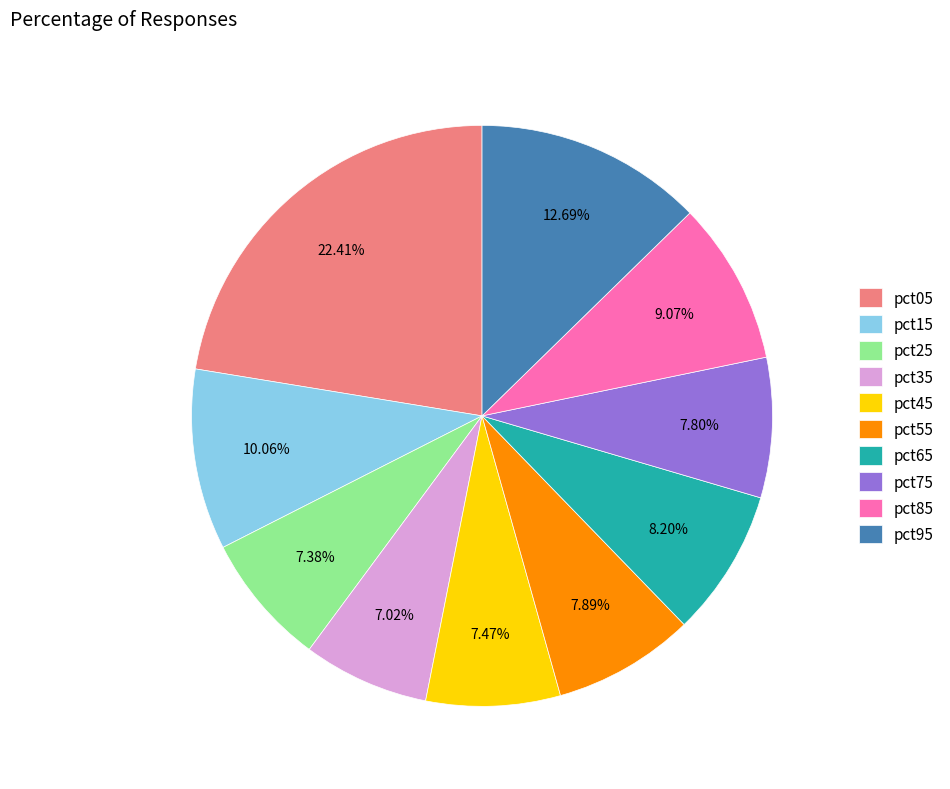

To the nearest percent, what percentage of the pie is pct95?

13%